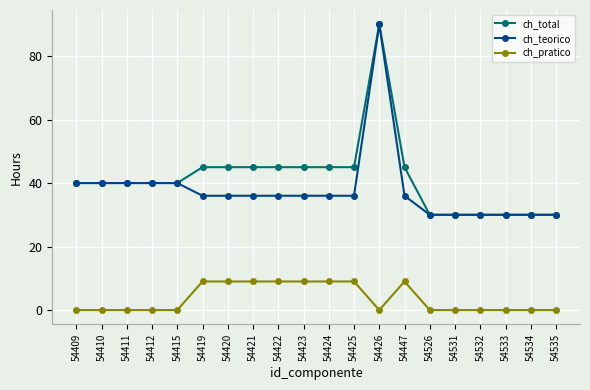

What is the highest value of the ch_total series?

90